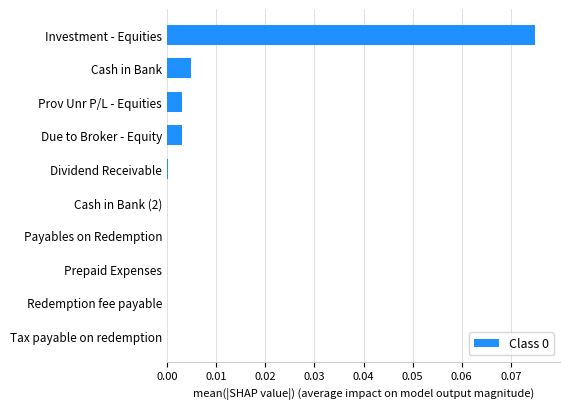

True or false: the data shows 0.0 at Tax payable on redemption.

True